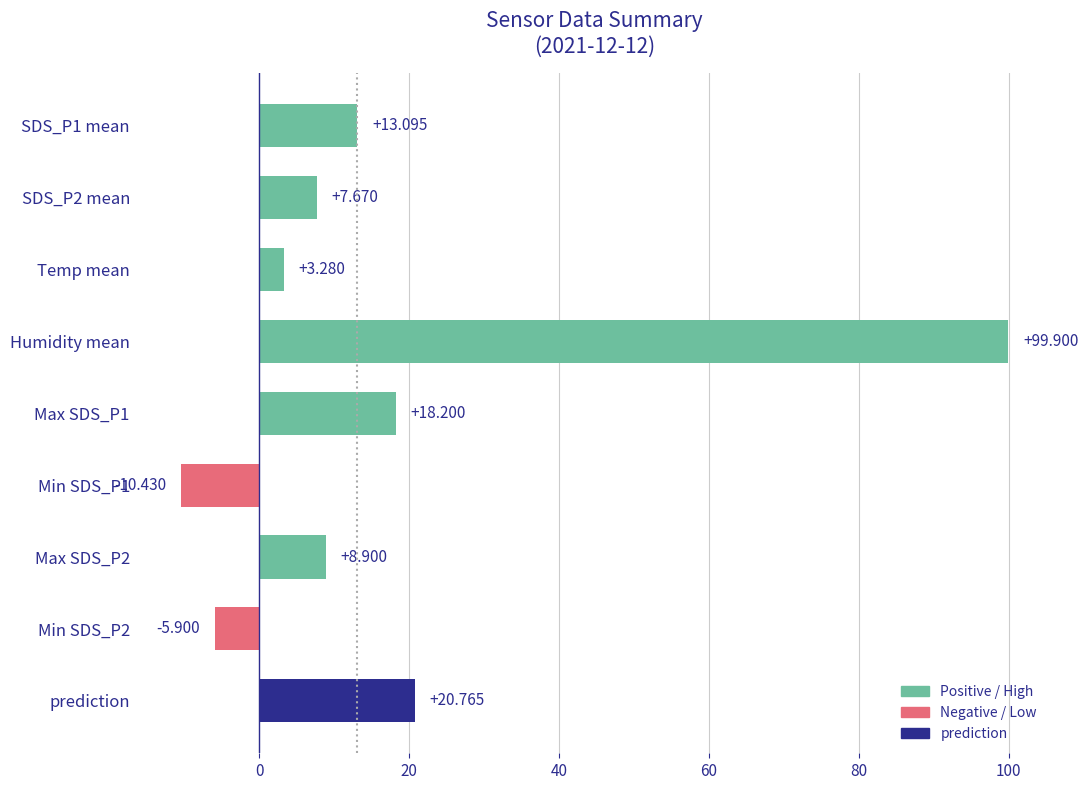

Between Humidity mean and Min SDS_P2, which is larger?

Humidity mean